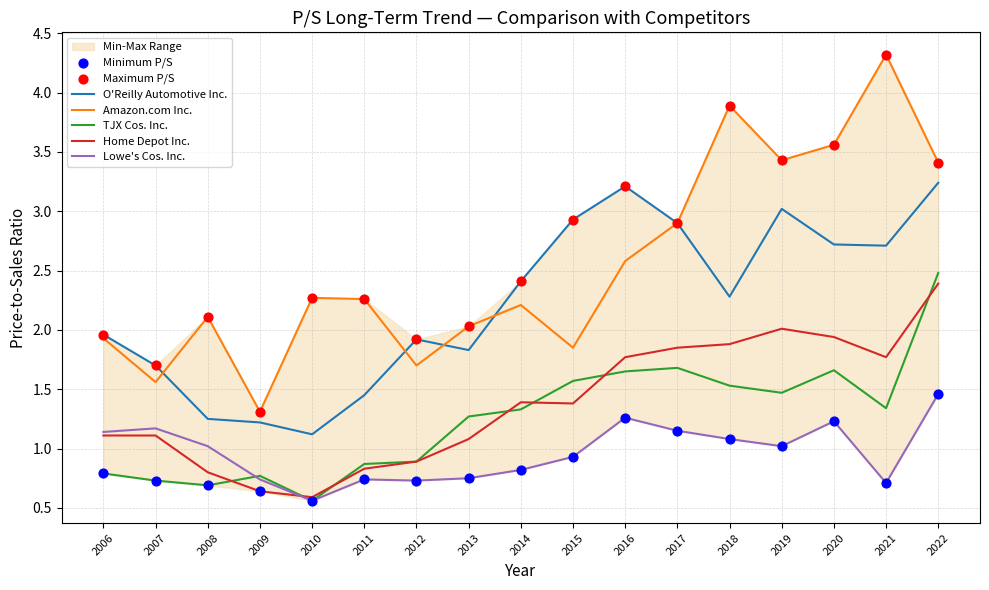

True or false: Home Depot Inc. has a value of 0.9 at 2012.

True